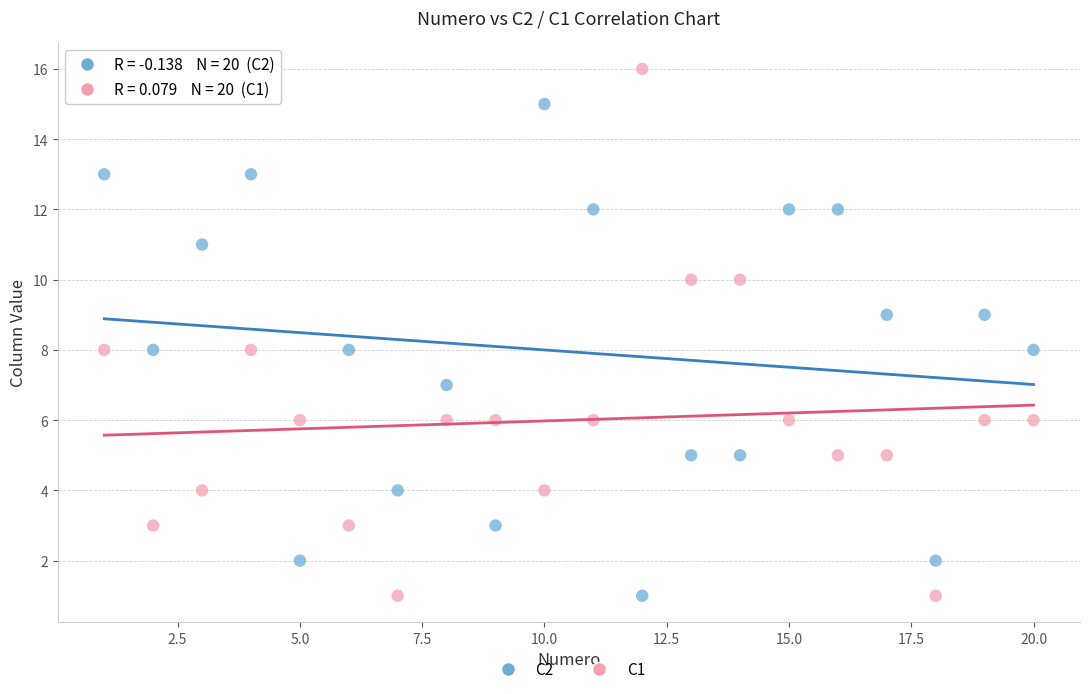

Across all data points, what is the range of X values (max minus min)?

19